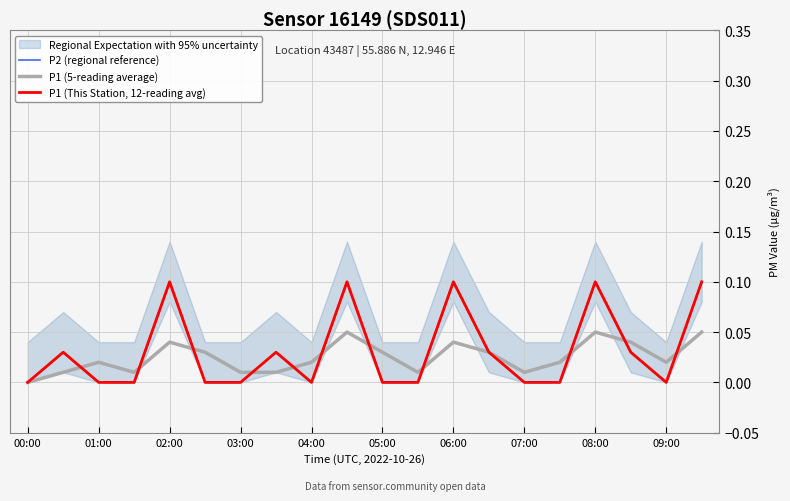

Which series ends up on top after the final intersection of P1 (5-reading average) and P1 (This Station, 12-reading avg)?

P1 (This Station, 12-reading avg)